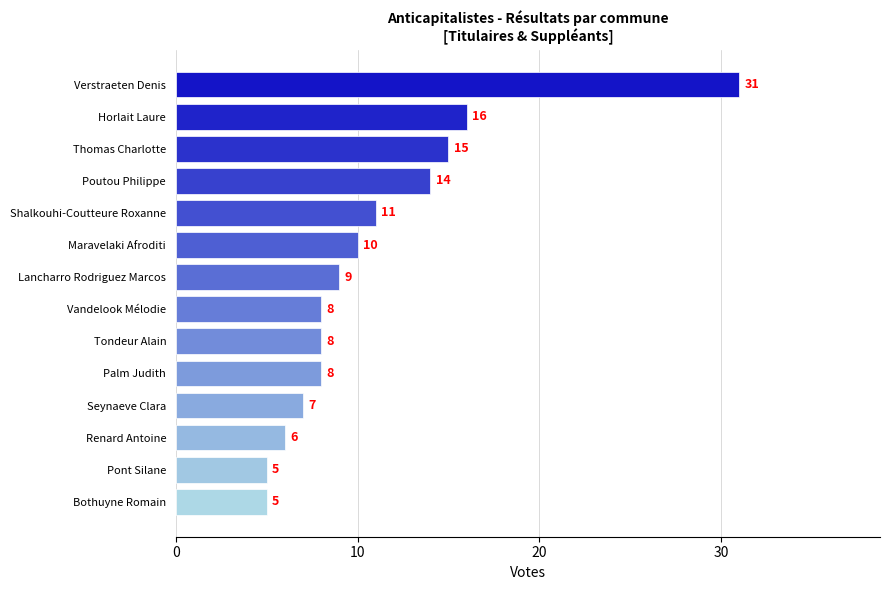

Is it true that the value at Seynaeve Clara is 3?

False